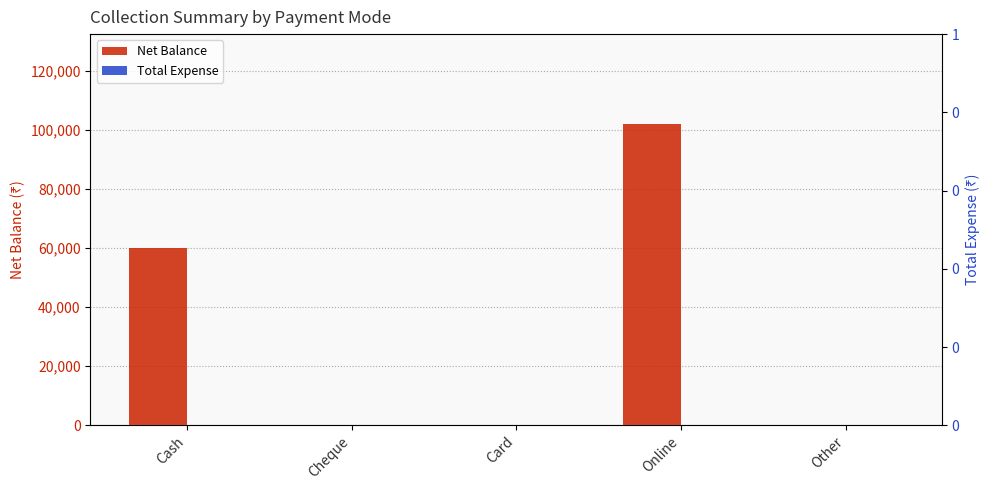

How many values in the Net Balance series exceed 0?

2